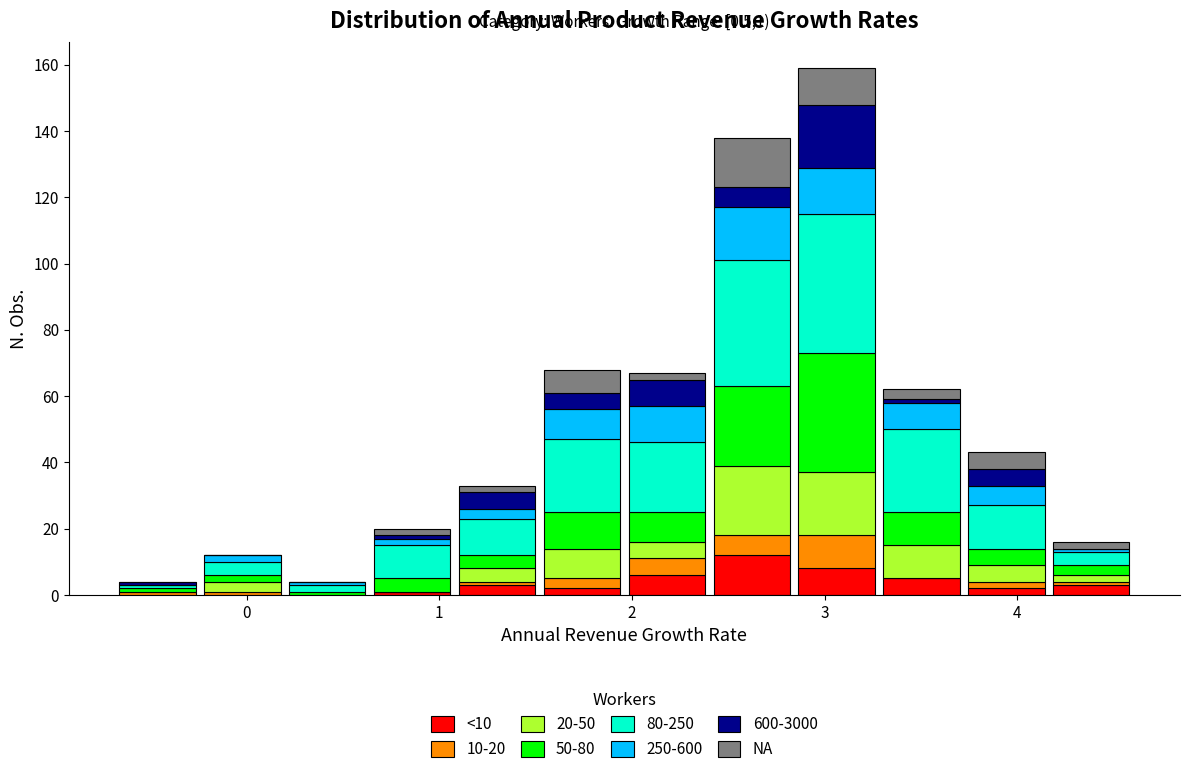

Which range on the x-axis has the tallest stacked bar (by total height)?

2.8 to 3.3